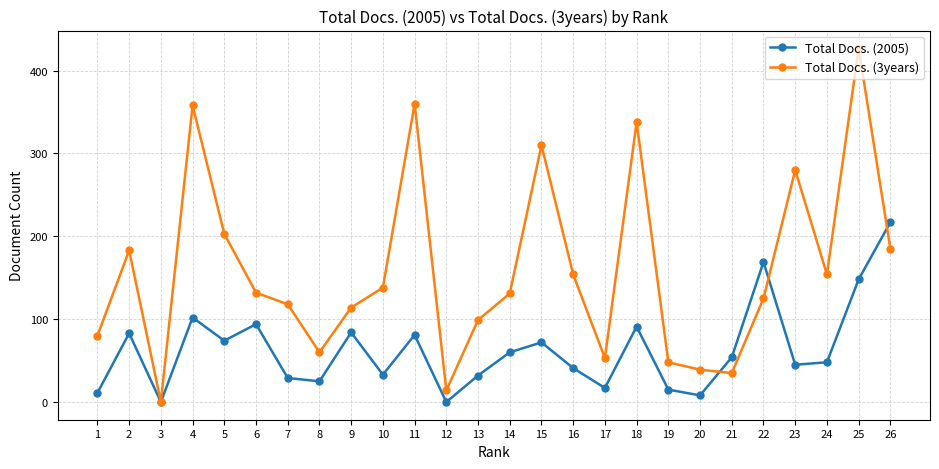

How many data points does each series have?

26